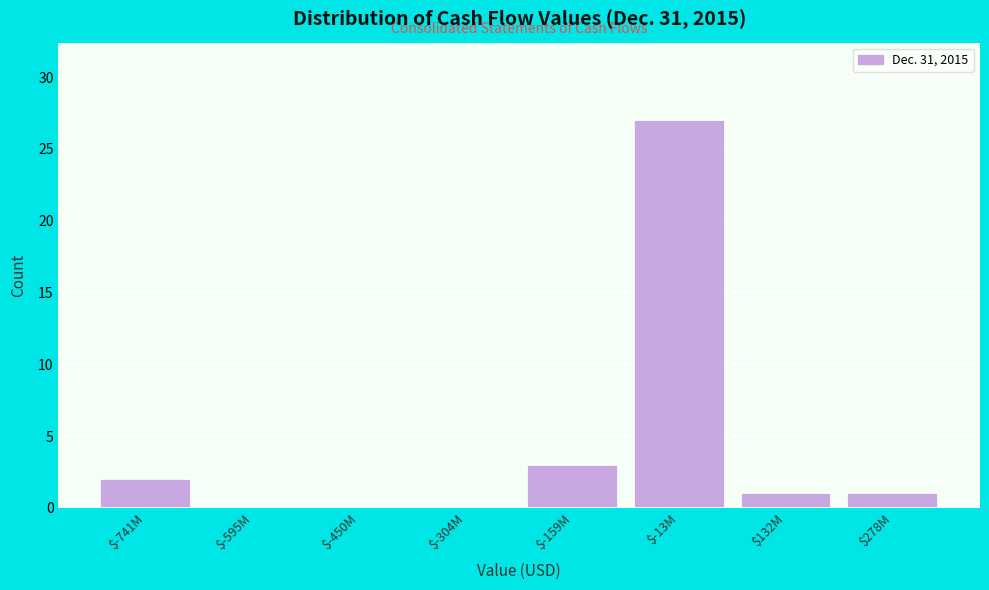

Is it true that the value at $-741M is 2?

True